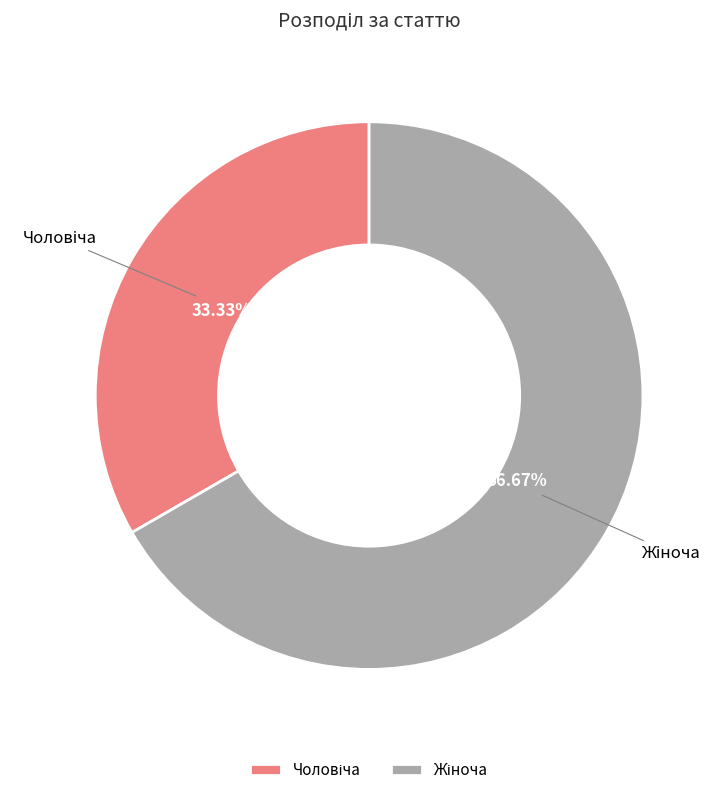

Does any single category account for the majority?

Yes